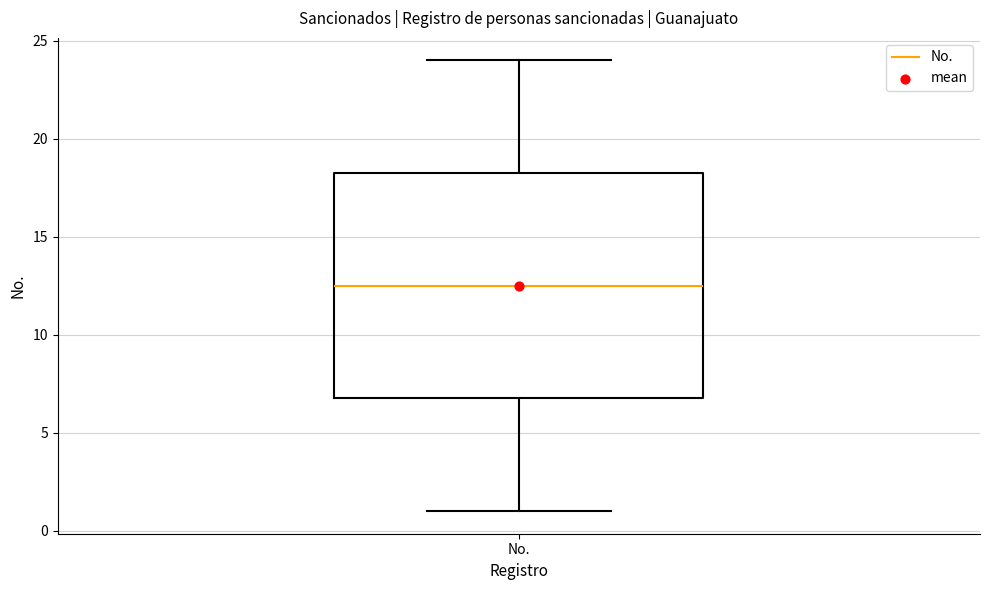

Where is the upper edge of the box for No. on the y-axis? The values are not printed on the chart, so give them approximately, as read against the axis.

18.5